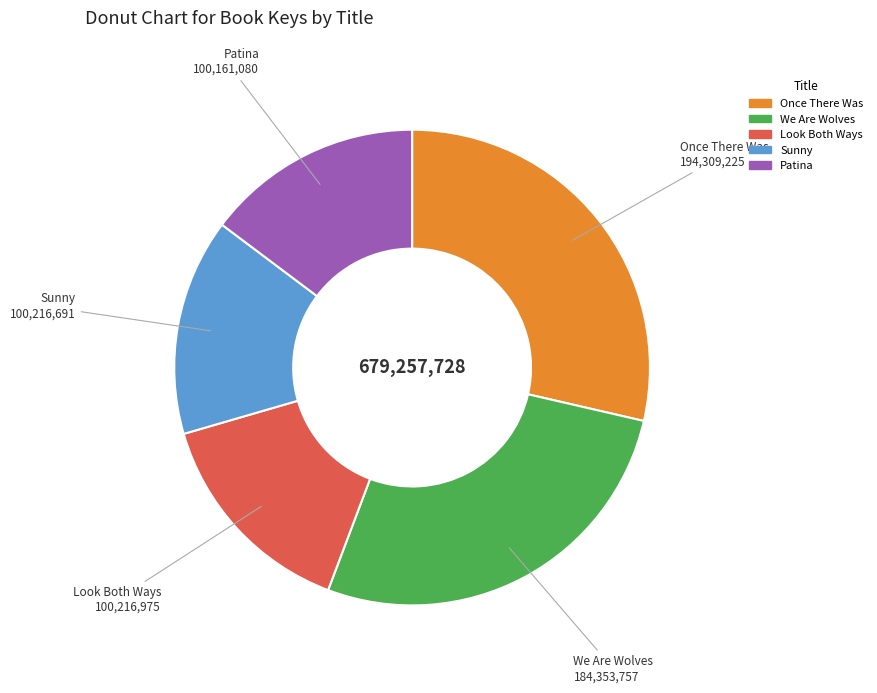

Combined, do We Are Wolves and Once There Was account for over 50%?

Yes